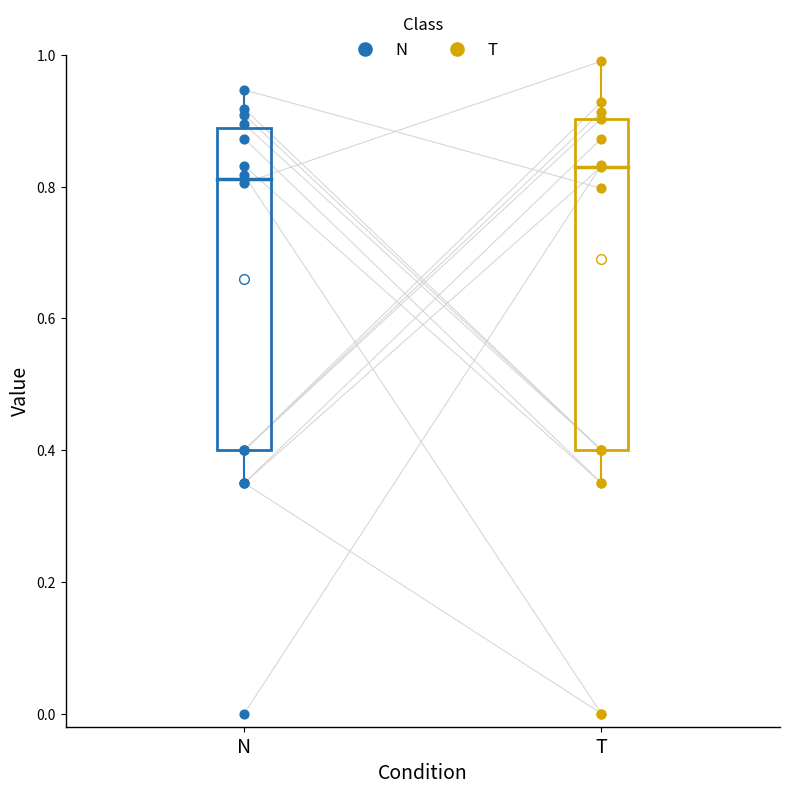

Which series reaches the maximum Y coordinate?

T